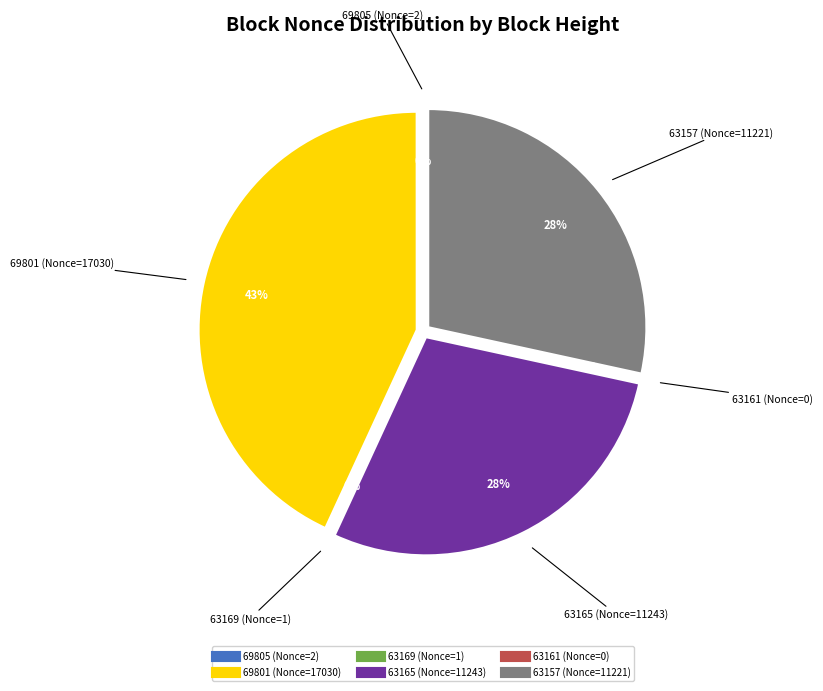

To the nearest percent, what is the difference between the largest and smallest slice percentages?

43%